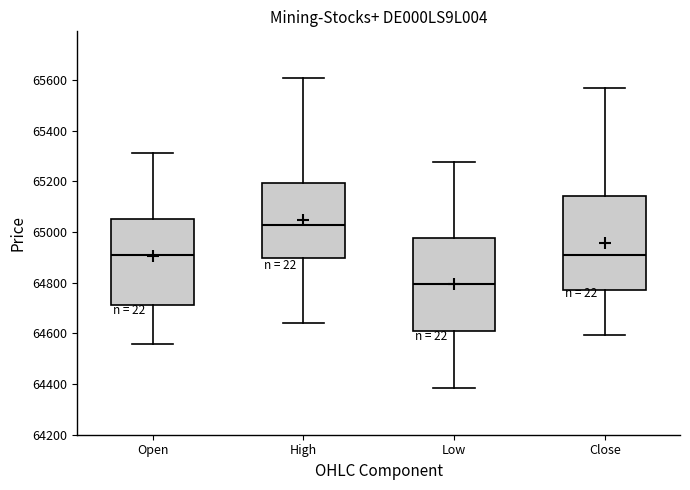

Which box has the lowest median line?

Low